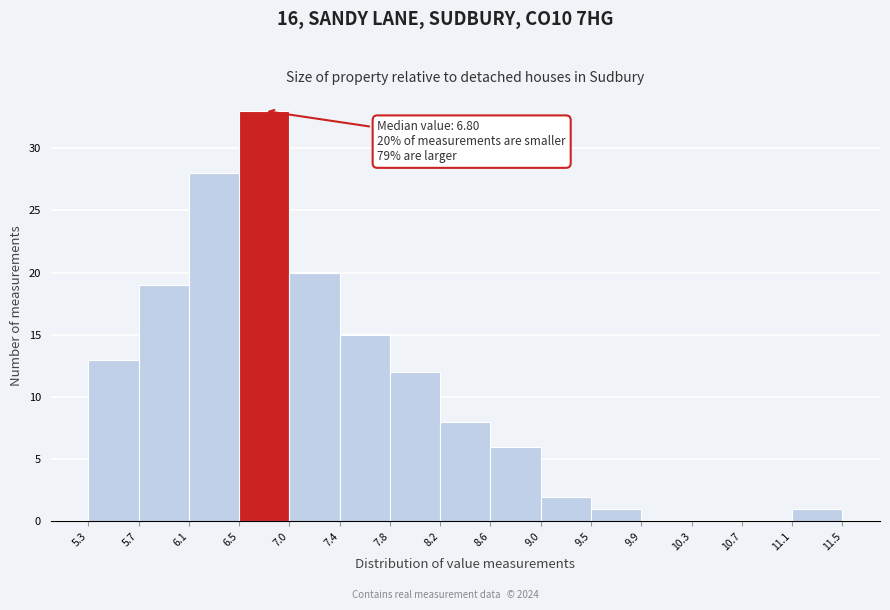

Which range on the x-axis has the tallest bar?

6.5 to 7.0